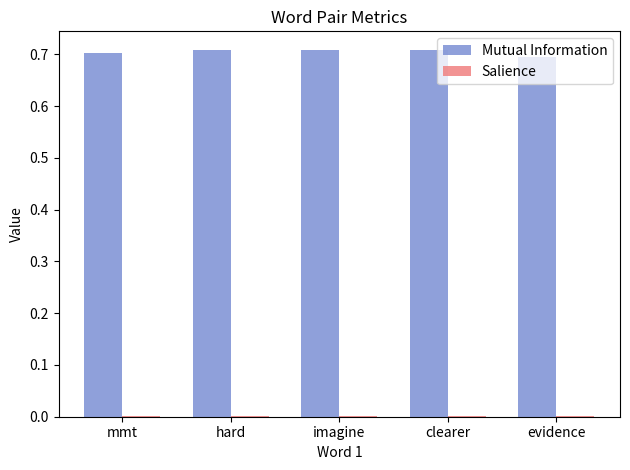

True or false: Mutual Information has a value of 0.7 at clearer.

True